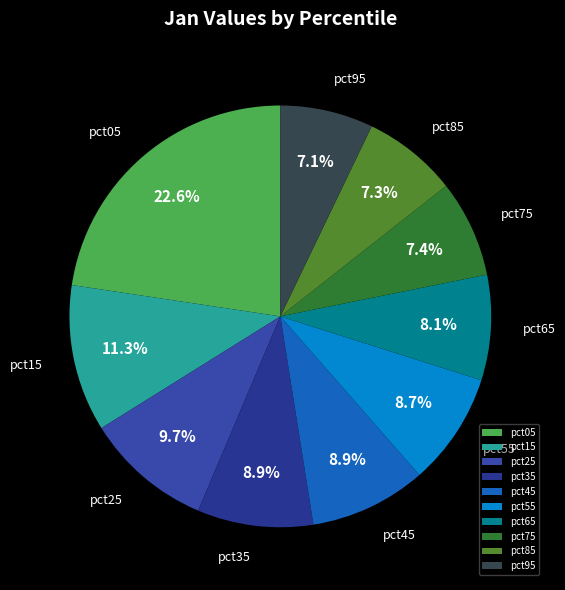

How much of the chart is everything except pct75?

92.6%